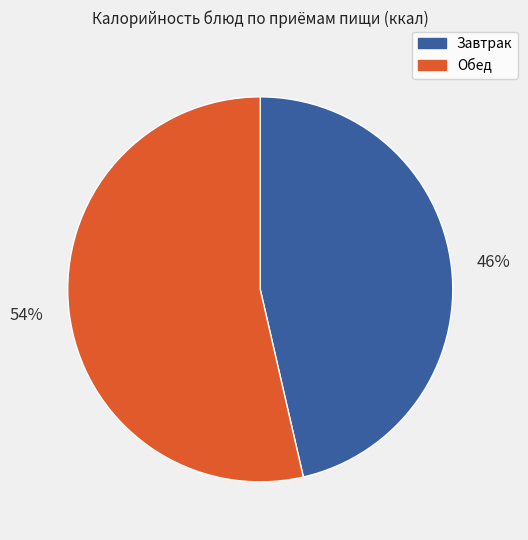

To the nearest percent, what is the combined percentage of Обед and Завтрак?

100%